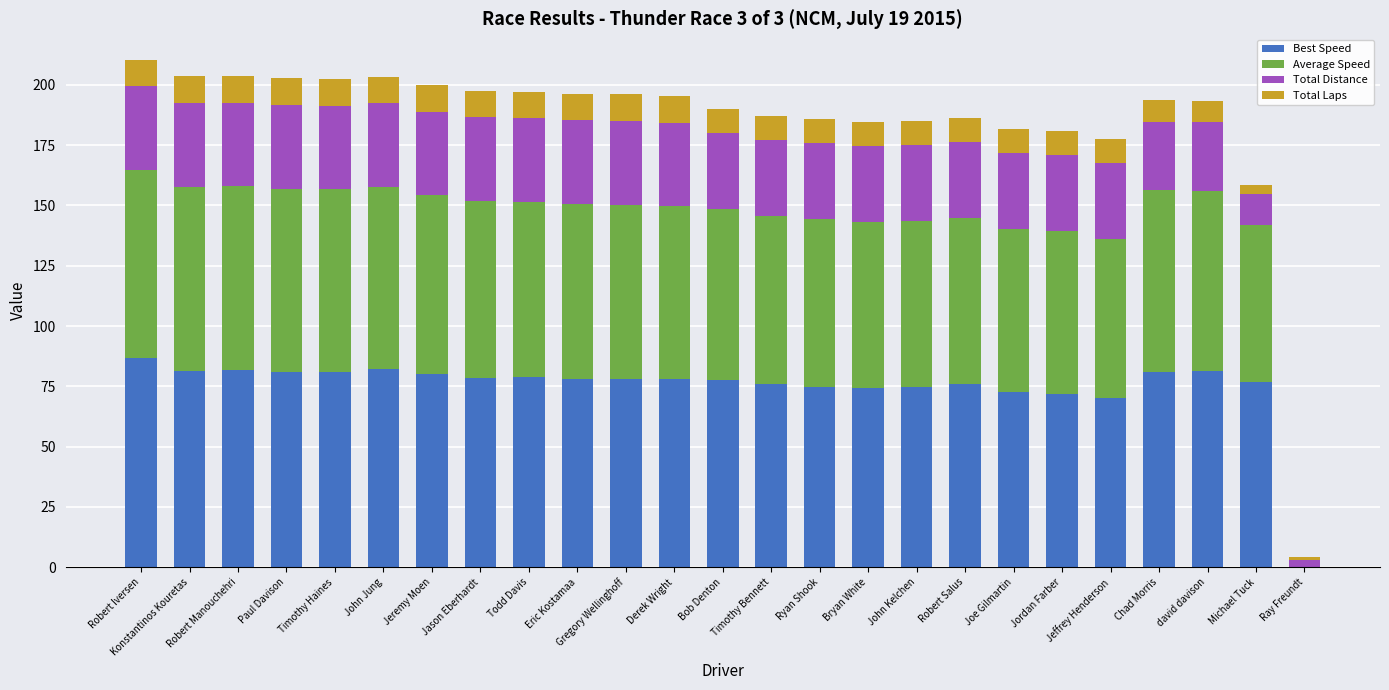

What is the total value across all series at Joe Gilmartin?

181.8